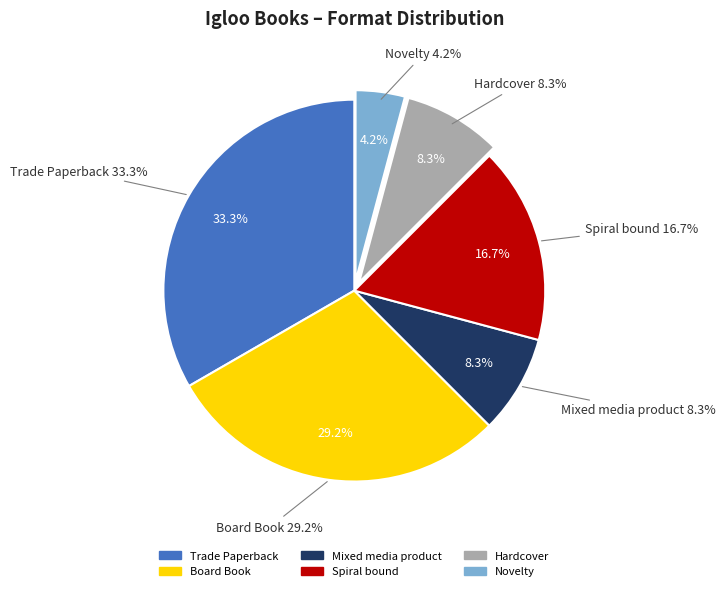

Does Mixed media product account for over 50% of the chart?

No